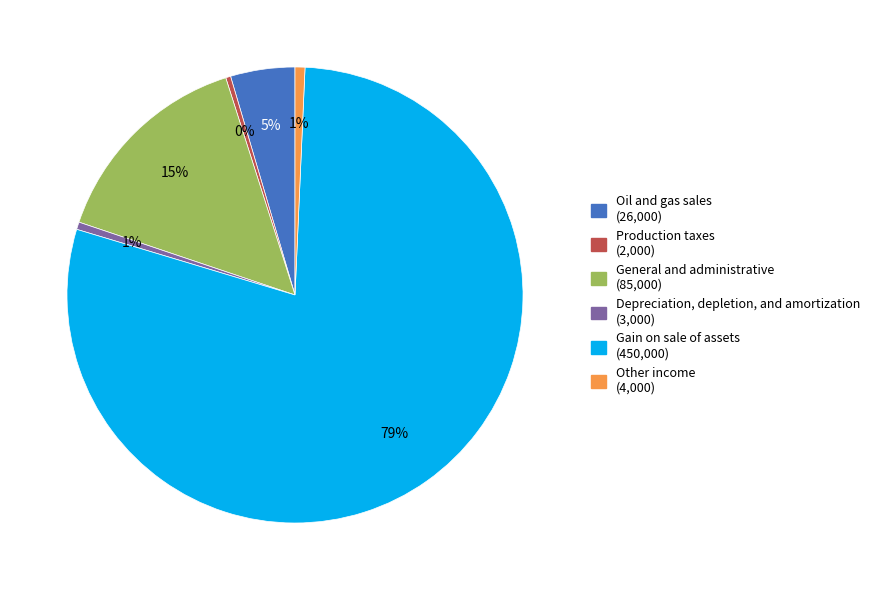

Is the sum of Depreciation, depletion, and amortization and Other income greater than half?

No